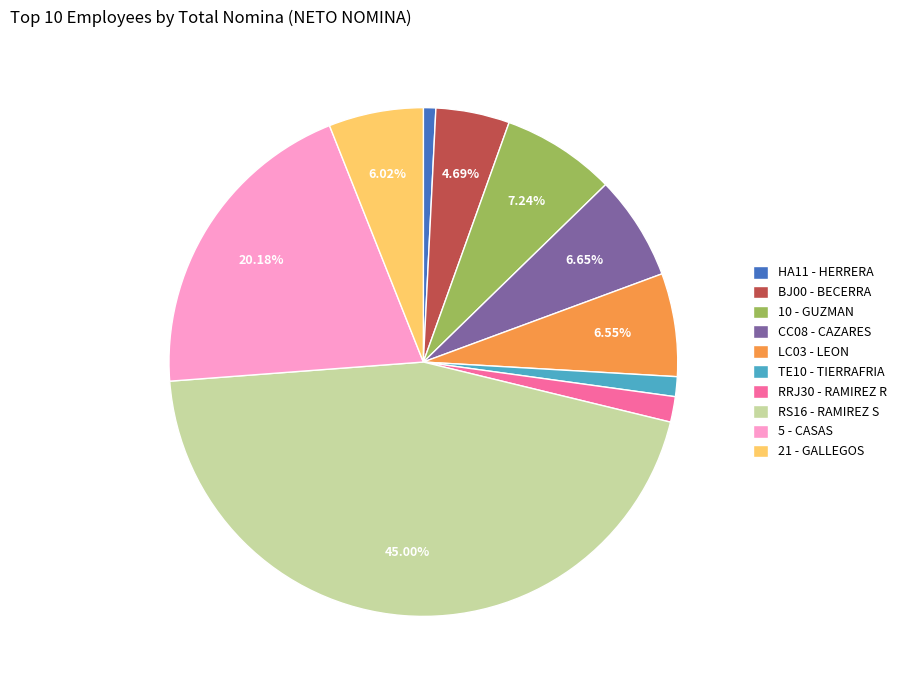

Does TE10 - TIERRAFRIA represent more than half of the total?

No